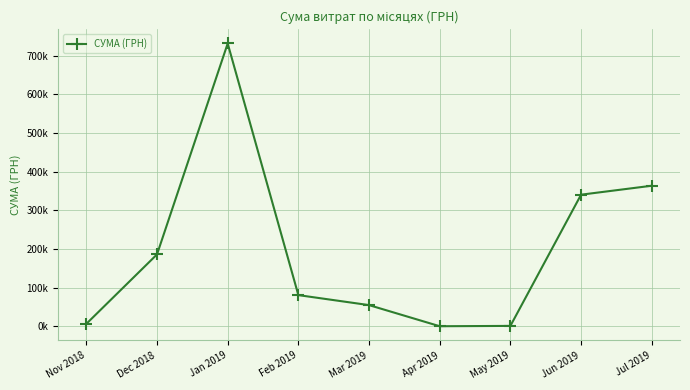

What is the change in value from May 2019 to Jun 2019?

+339700.5